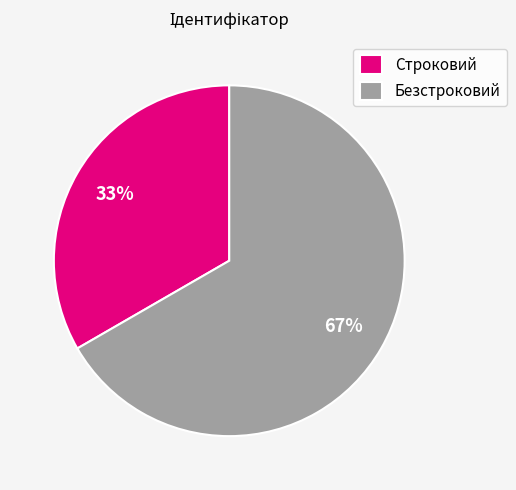

What is the largest slice in the pie chart?

Безстроковий